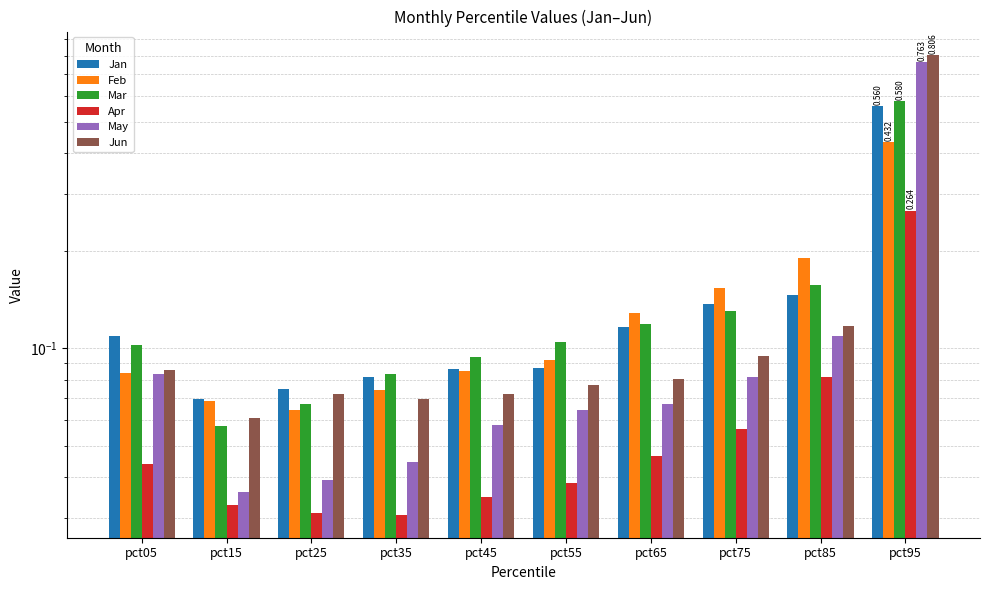

Between pct05 and pct45, which is larger?

pct05